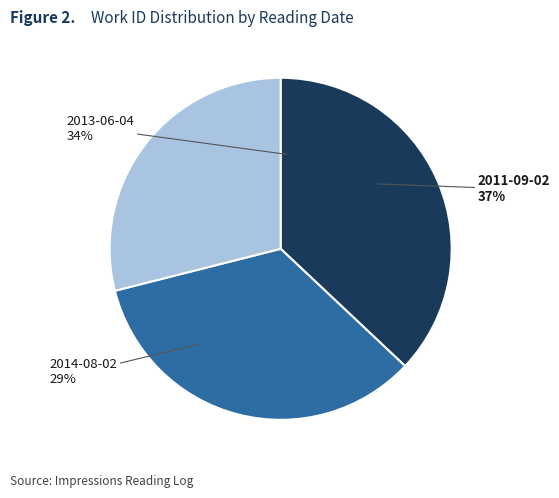

Does 2013-06-04 represent more than half of the total?

No